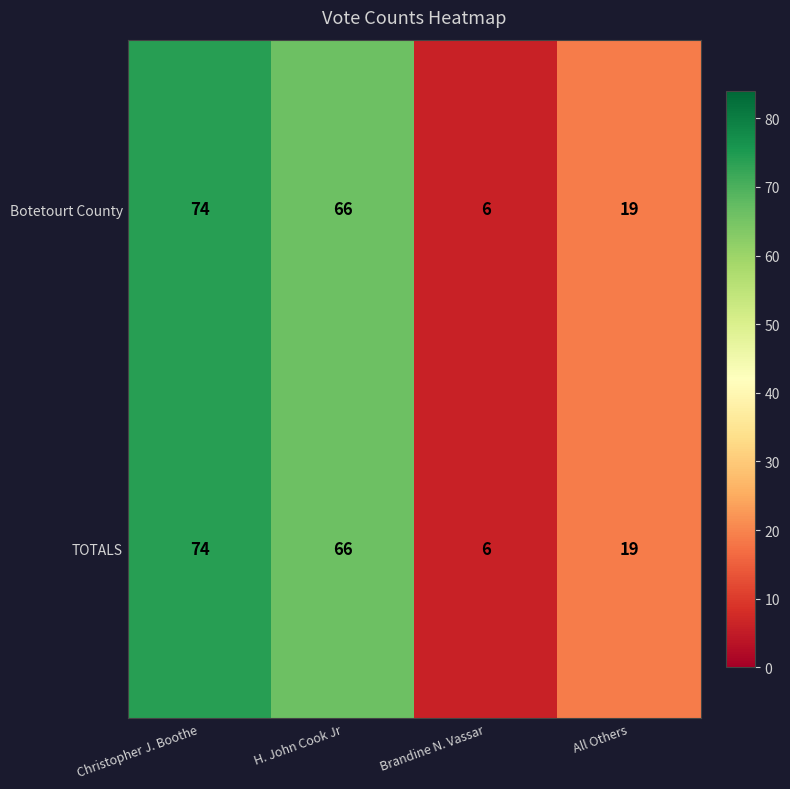

List the labels in order of Botetourt County value, largest first.

Christopher J. Boothe, H. John Cook Jr, All Others, Brandine N. Vassar